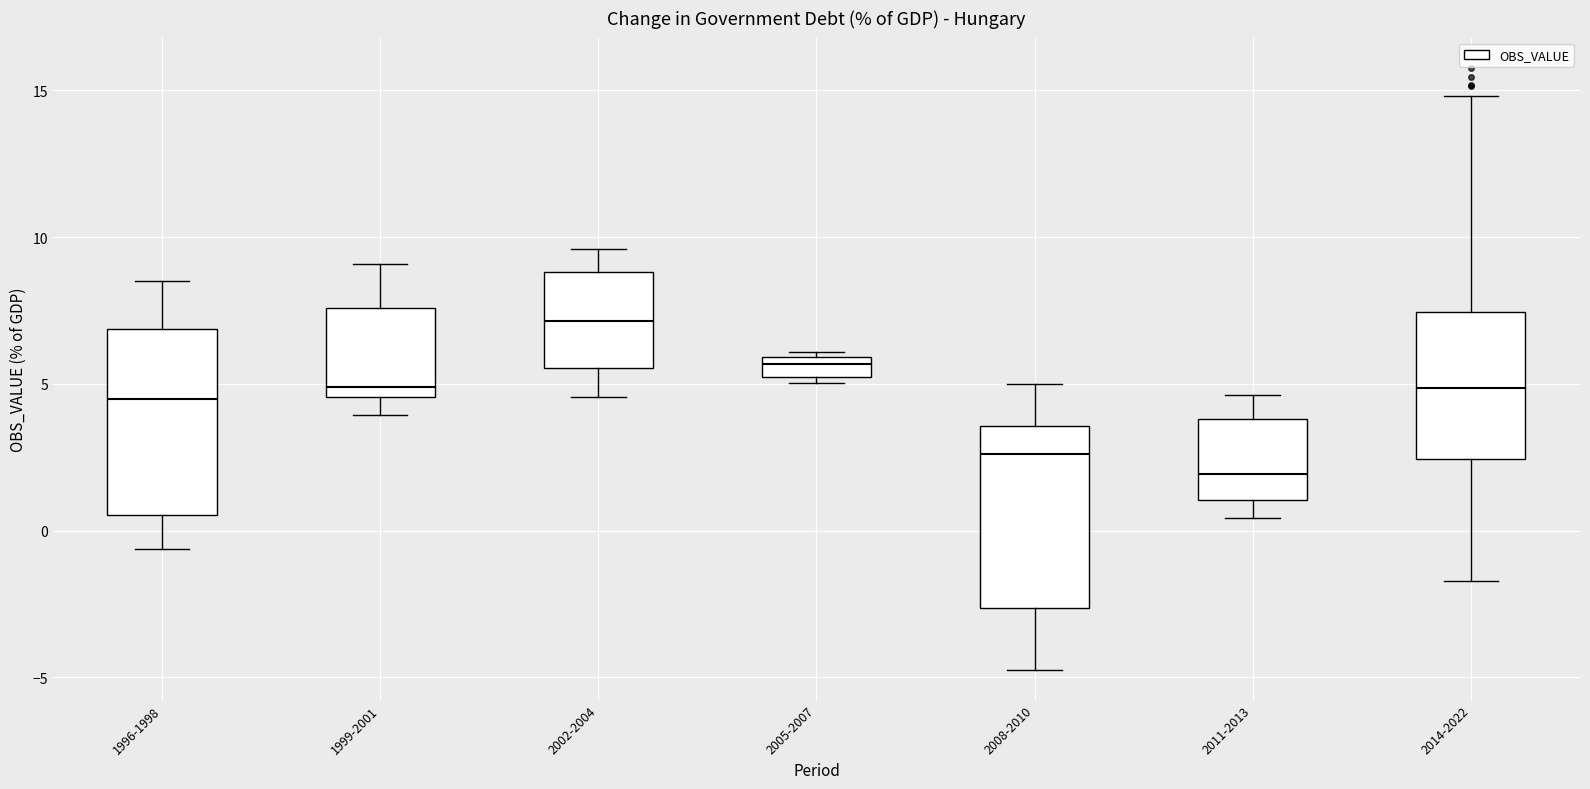

Which box's median line is the lowest?

2011-2013